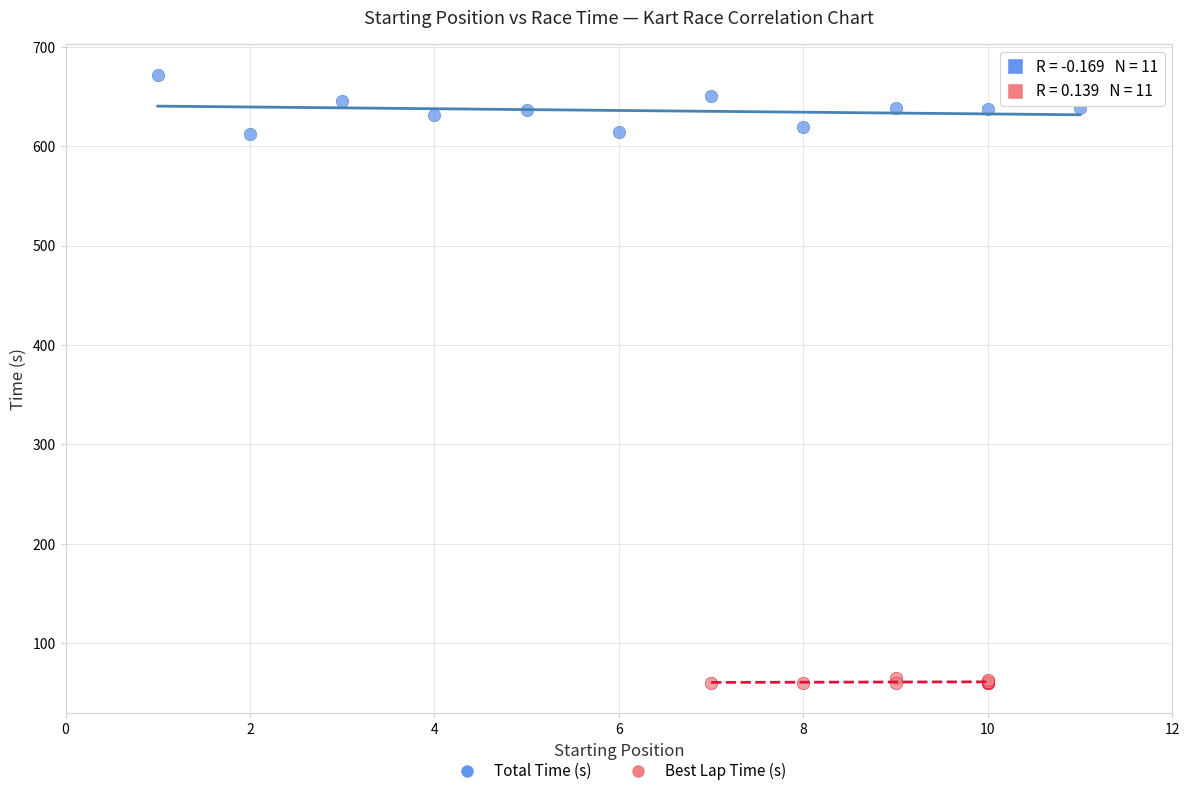

Which series reaches the minimum Y coordinate?

Best Lap Time (s)